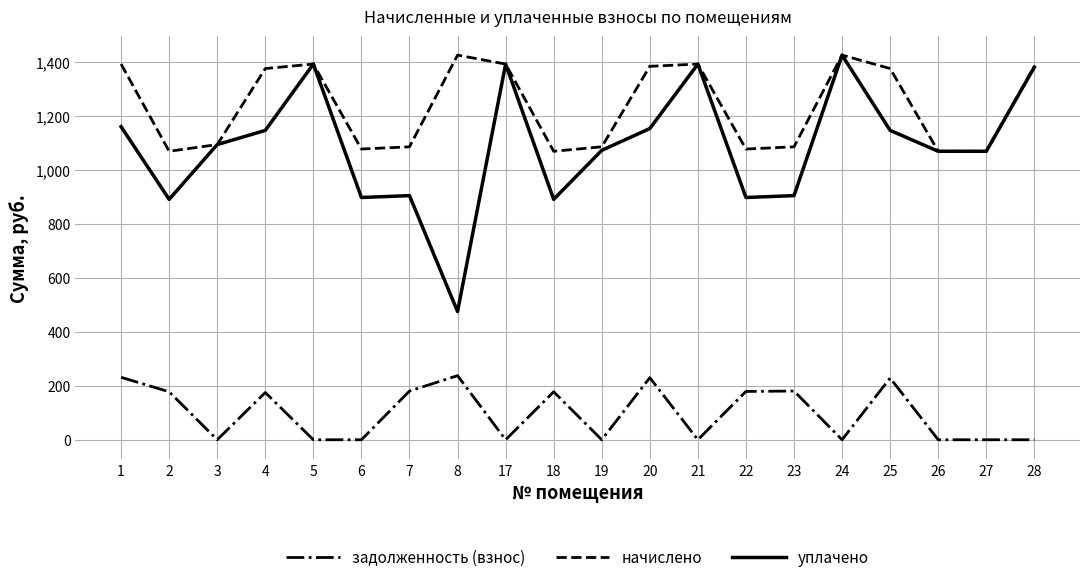

Which series has the largest total across all categories?

начислено